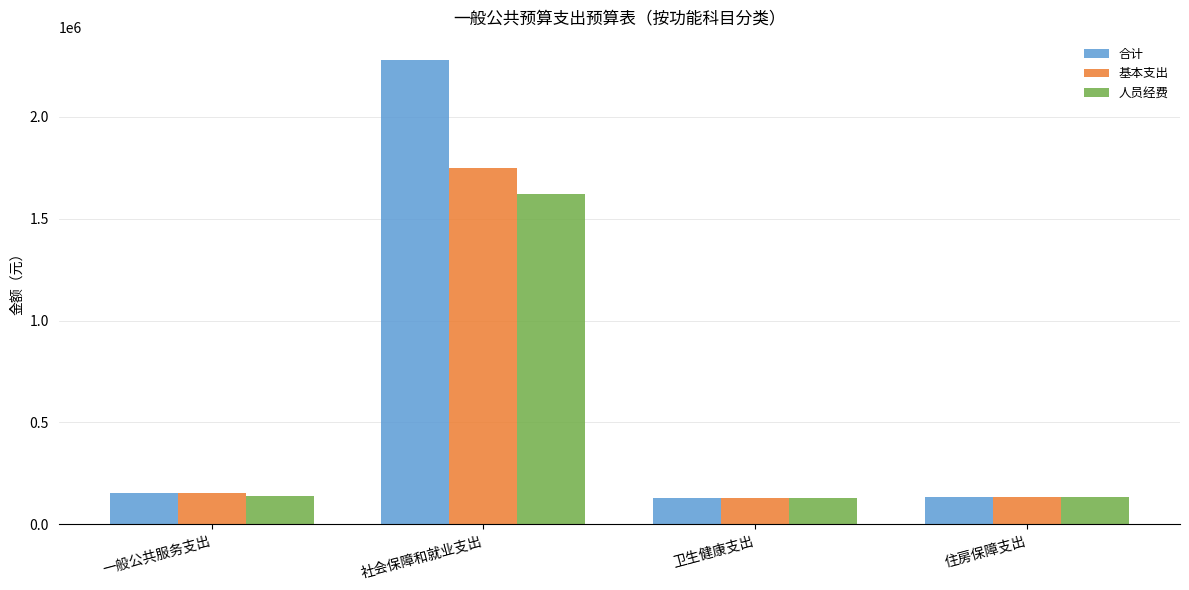

What is the difference between the 合计 values at 一般公共服务支出 and 社会保障和就业支出?

2125373.5